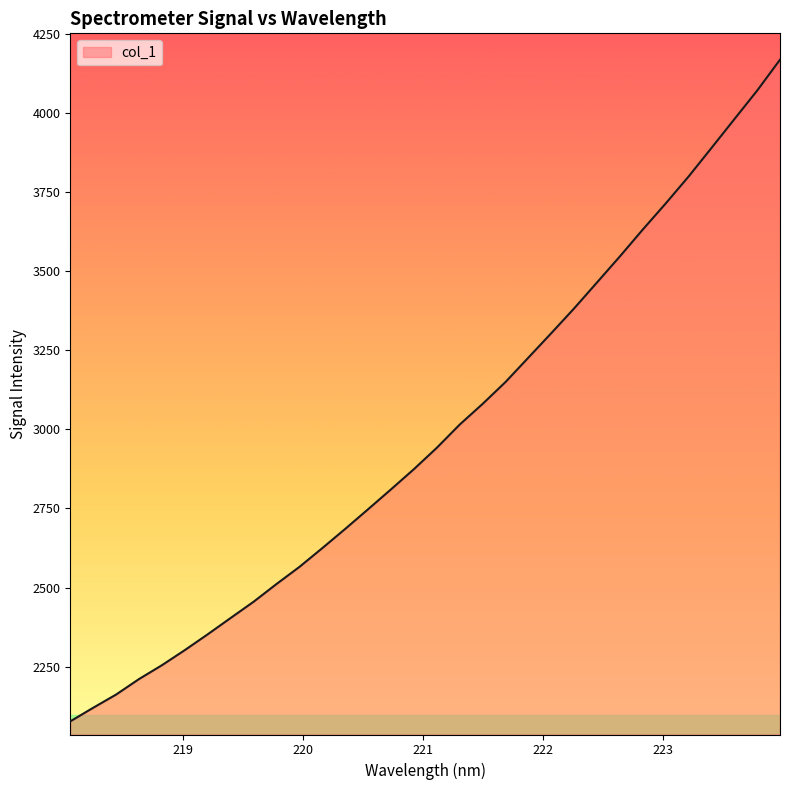

What is the difference between the maximum and minimum values?

2092.1